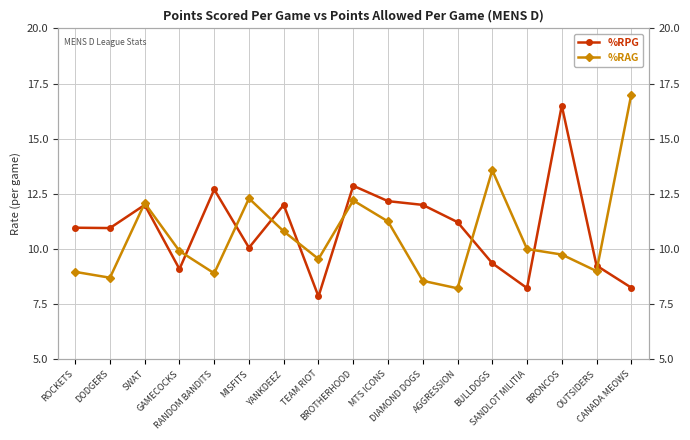

What is the total value across all series at RANDOM BANDITS?

21.6